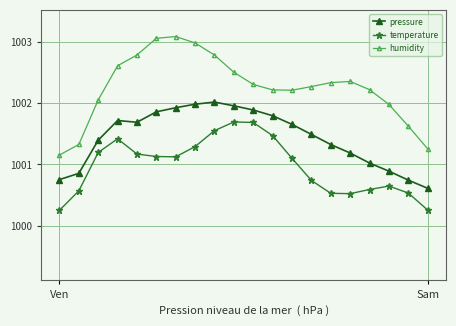

List the series in order of their overall mean, lowest first.

temperature, pressure, humidity